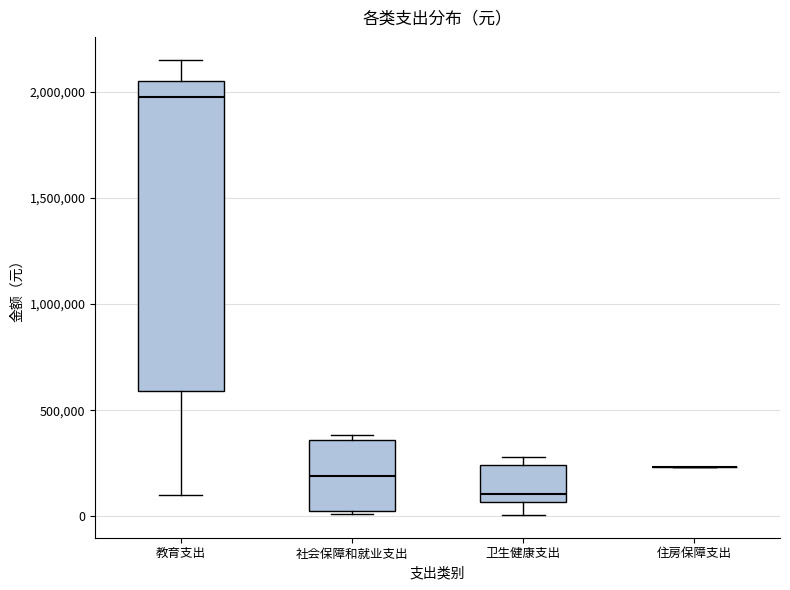

Comparing the boxes themselves (not the whiskers), which one is the tallest?

教育支出